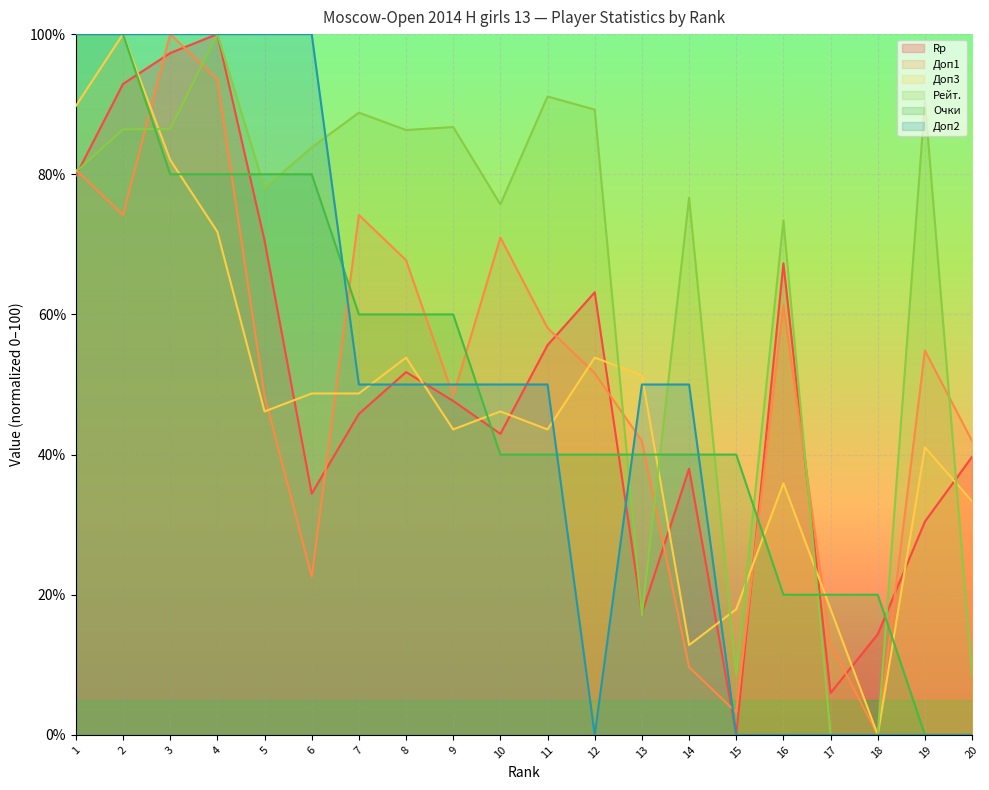

Which series has the largest range (max minus min)?

Rp